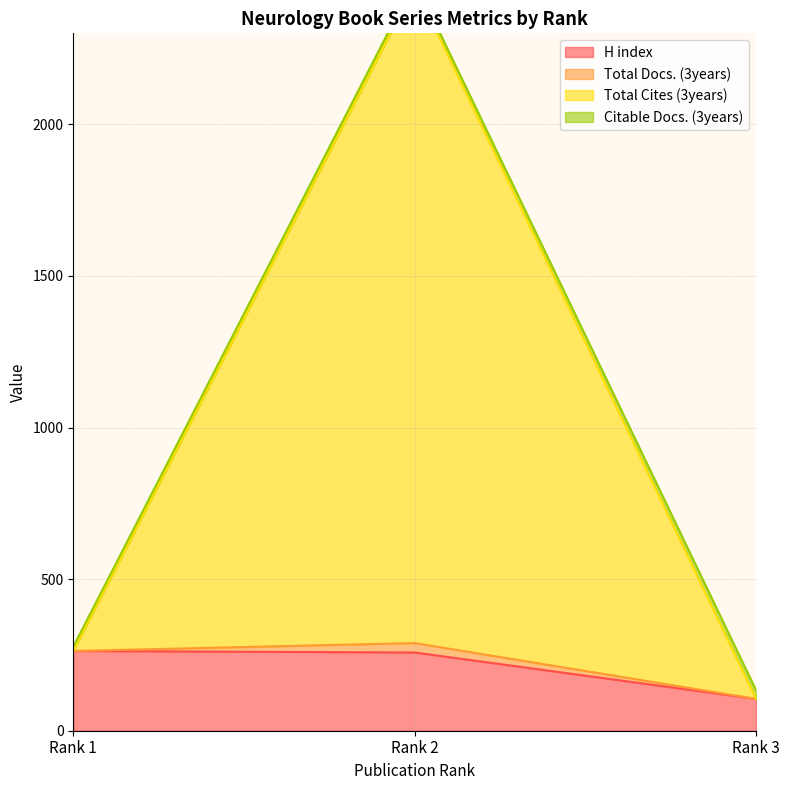

Where is H index nearest to the value 184?

Rank 2